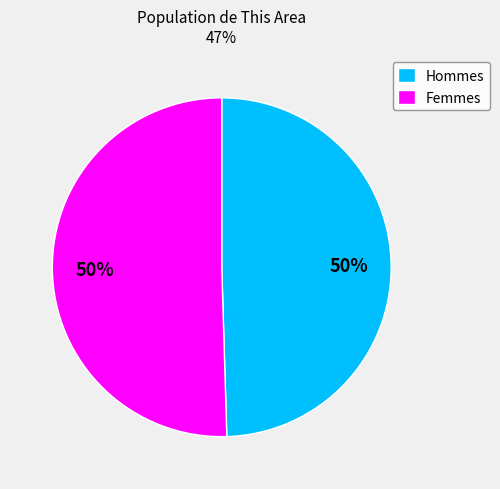

To the nearest percent, what percentage of the pie is Hommes?

50%